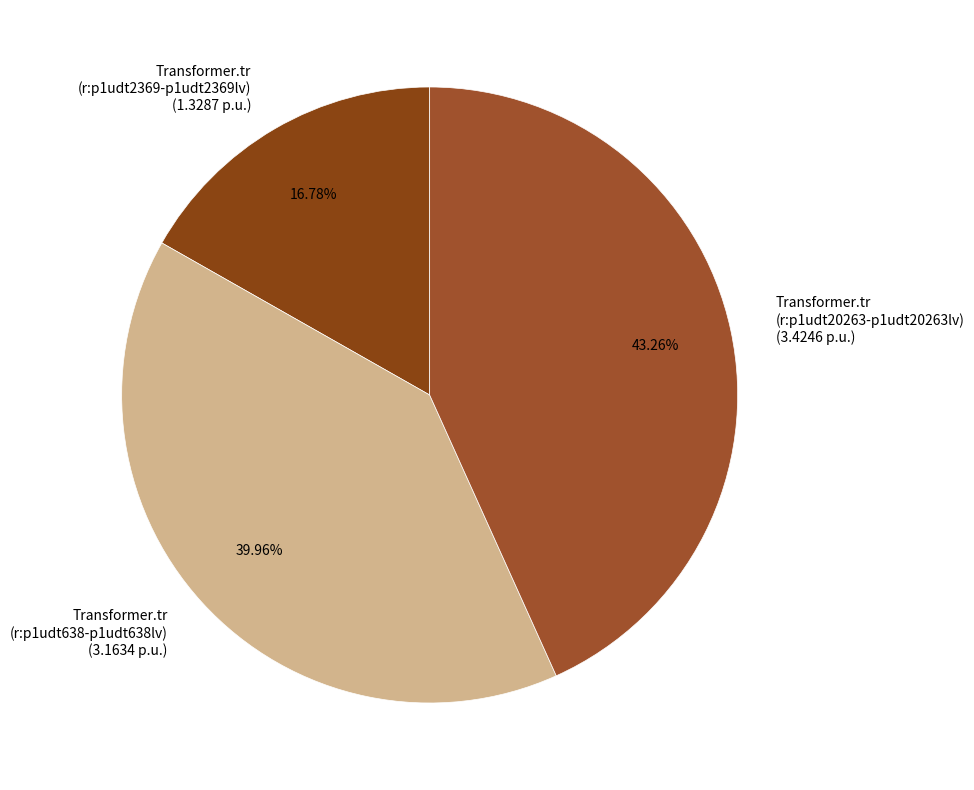

Combined, do Transformer.tr (r:p1udt20263-p1udt20263lv) (3.4246 p.u.) and Transformer.tr (r:p1udt2369-p1udt2369lv) (1.3287 p.u.) account for over 50%?

Yes